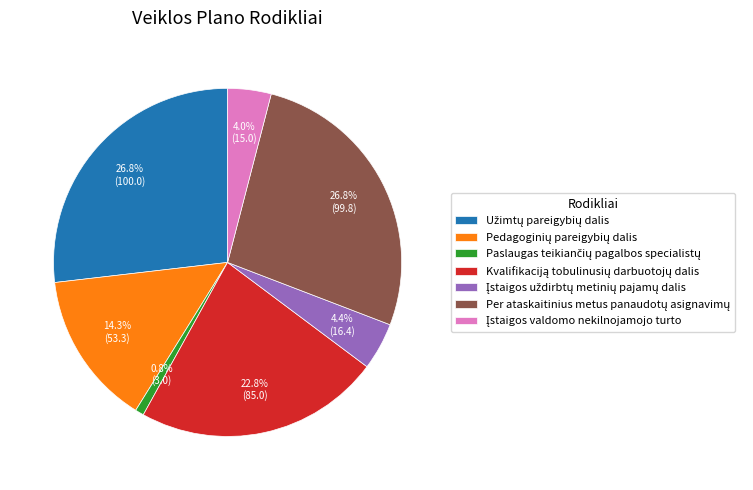

Is there any slice that represents more than half of the pie?

No